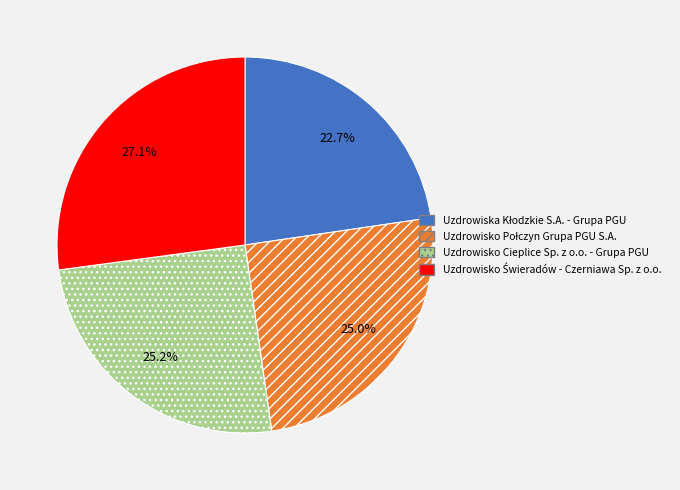

Does Uzdrowisko Cieplice Sp. z o.o. - Grupa PGU represent more than half of the total?

No